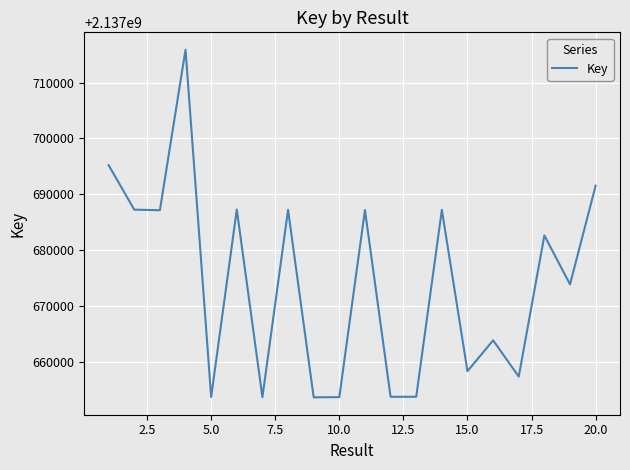

What is the smallest value displayed?

2137653695